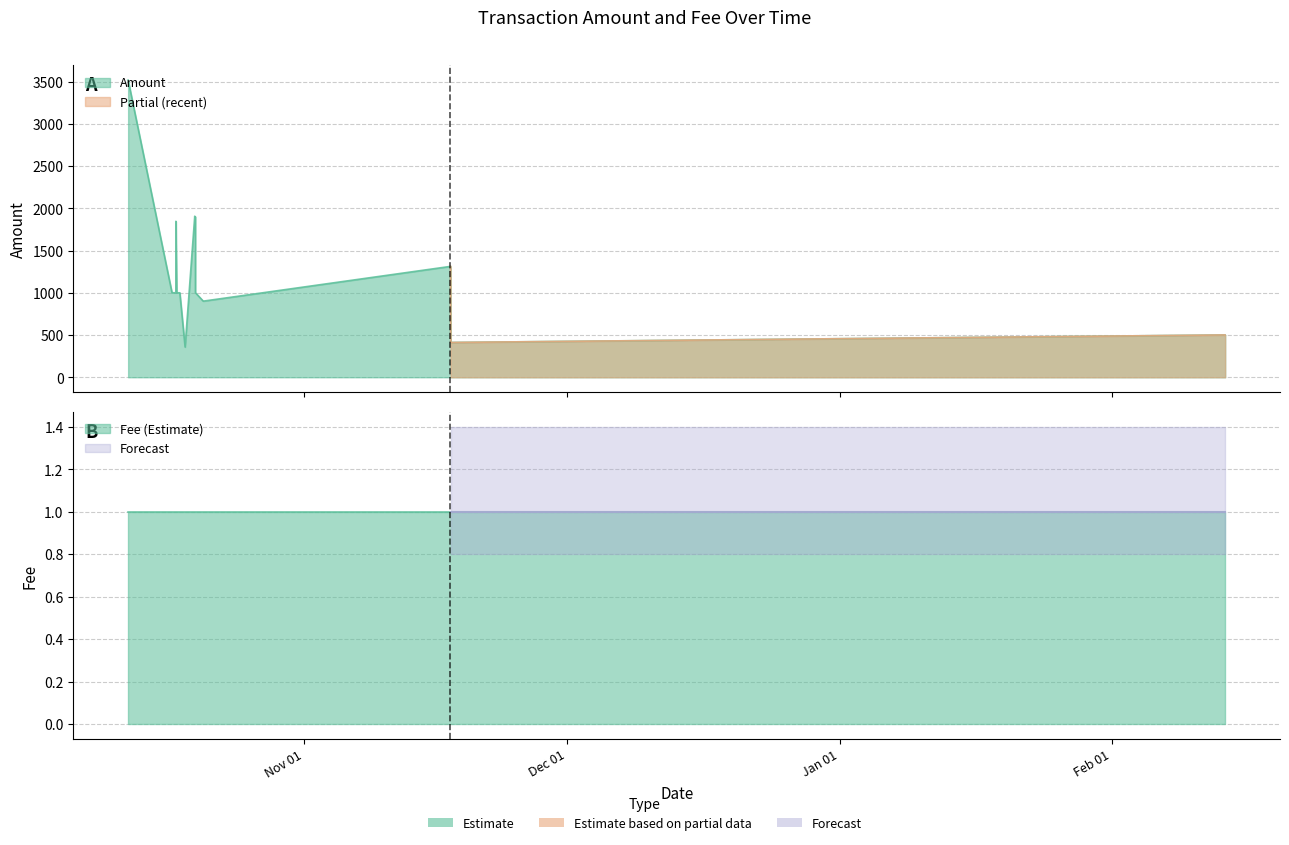

What position from the left is 2017-10-12 00:14:45?

1